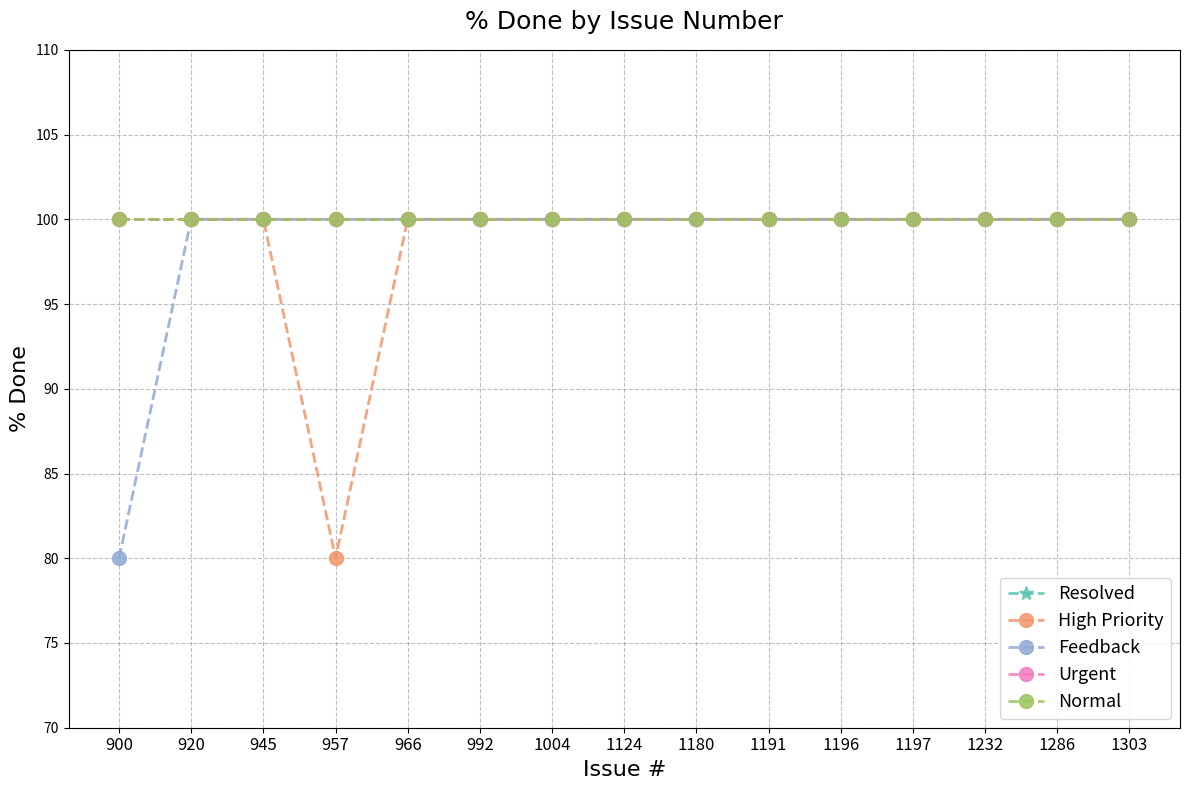

What is the maximum value shown in the chart?

100